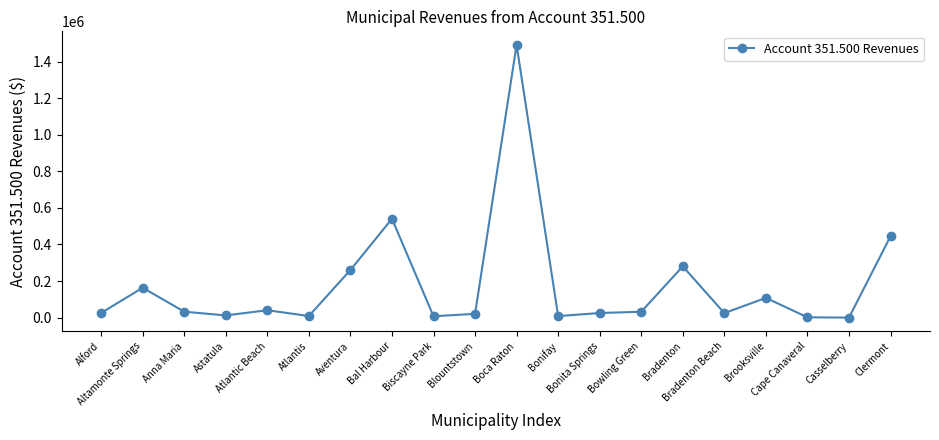

What is the difference between the maximum and minimum values?

1490491